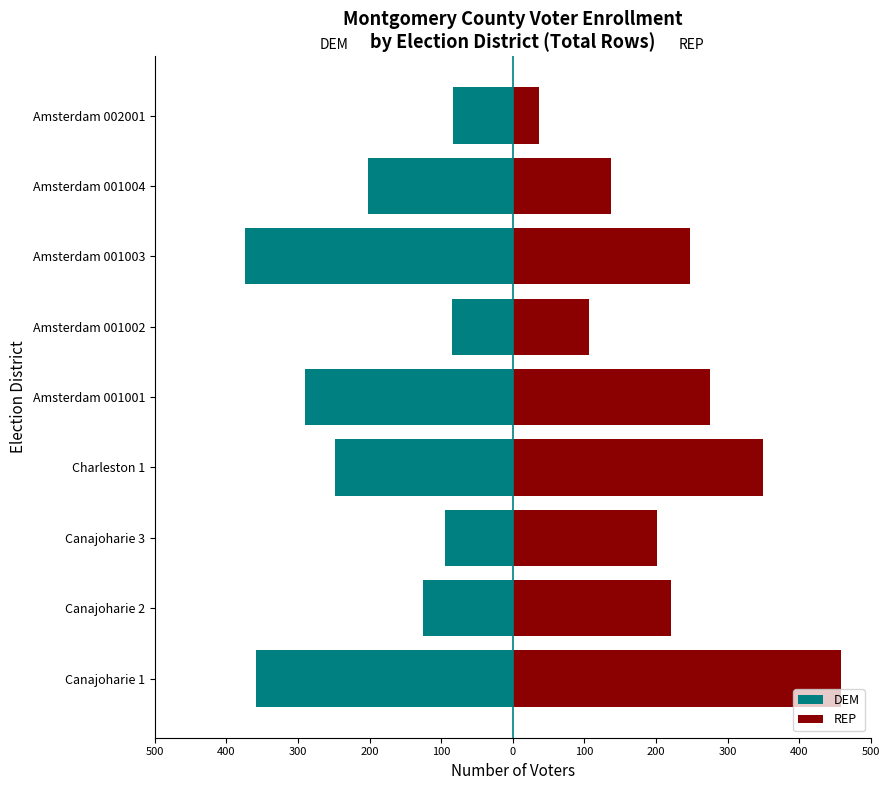

Which series has the widest spread of values?

REP